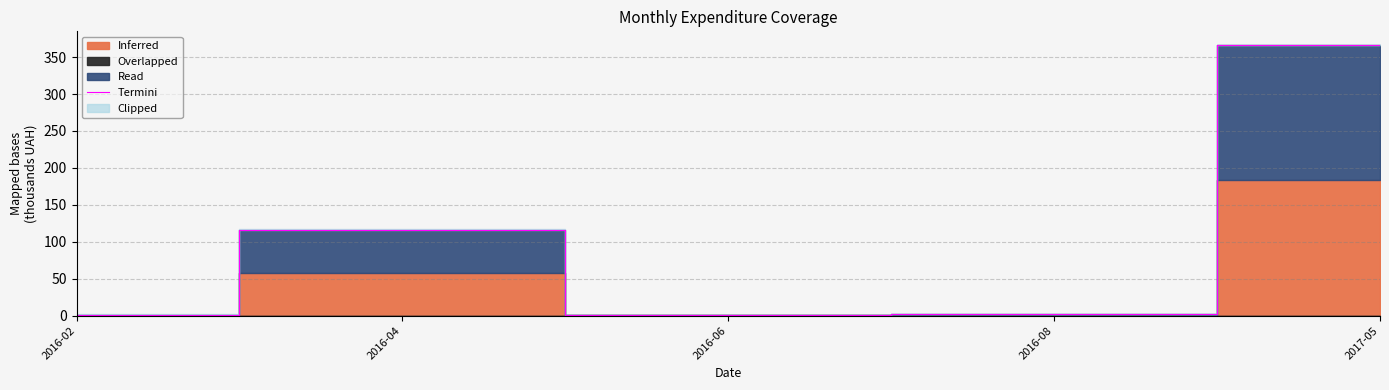

Reading right to left, transcribe all the data shown in this chart.

2017-05=366.0	2016-08=2.0	2016-06=0.5	2016-04=116.4	2016-02=1.3